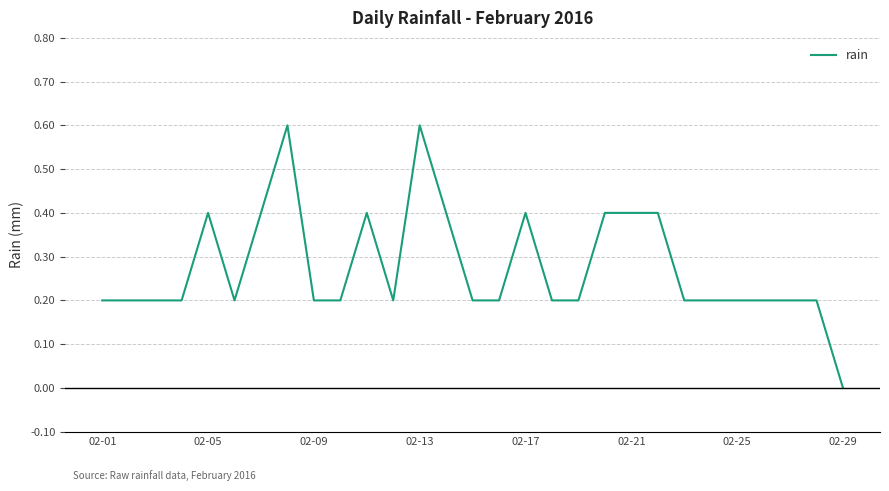

What is the maximum value shown in the chart?

0.6